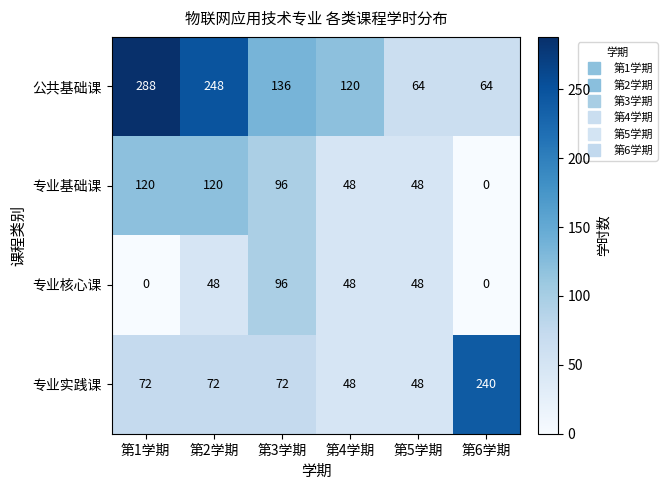

What is the sum of all 专业基础课 values?

432